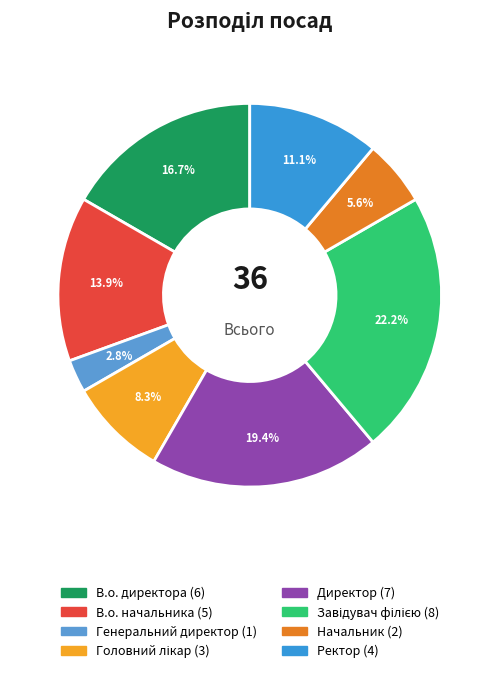

To the nearest percent, what portion does Ректор represent?

11%